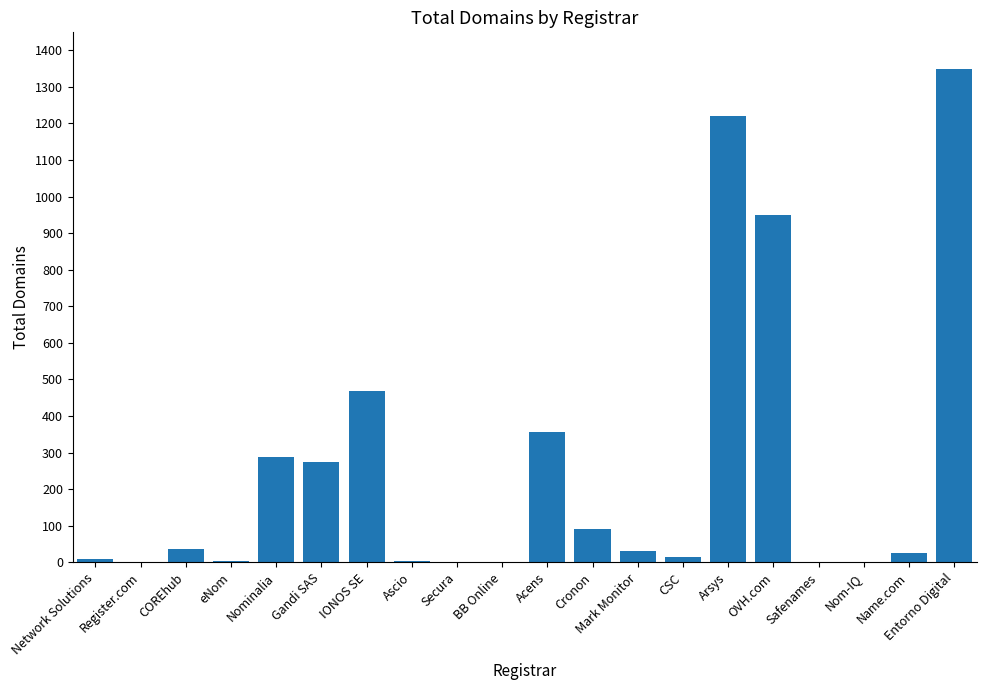

Count the number of data series in this chart.

1